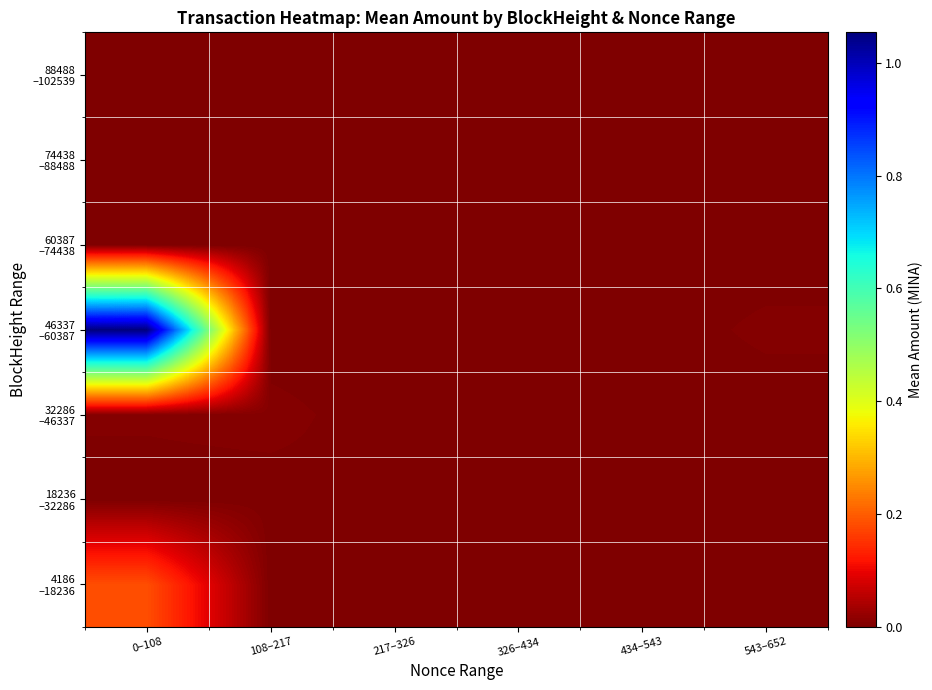

At 543–652, list the series in order from smallest to largest.

4186 –18236, 18236 –32286, 32286 –46337, 60387 –74438, 74438 –88488, 88488 –102539, 46337 –60387